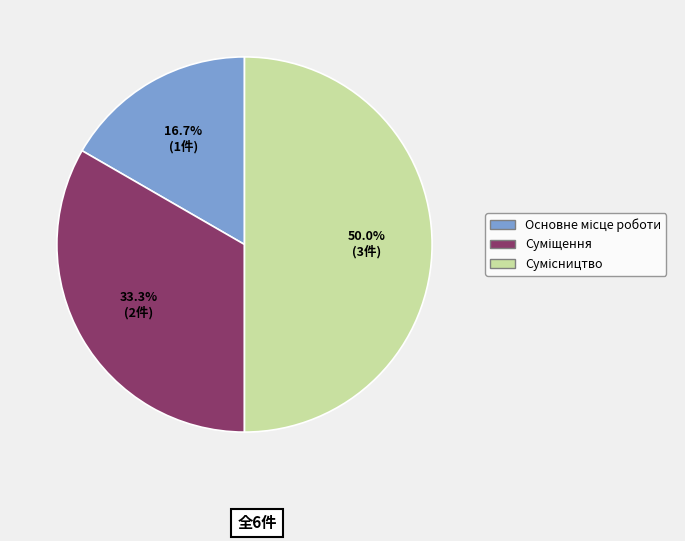

How many slices are in this pie chart?

3